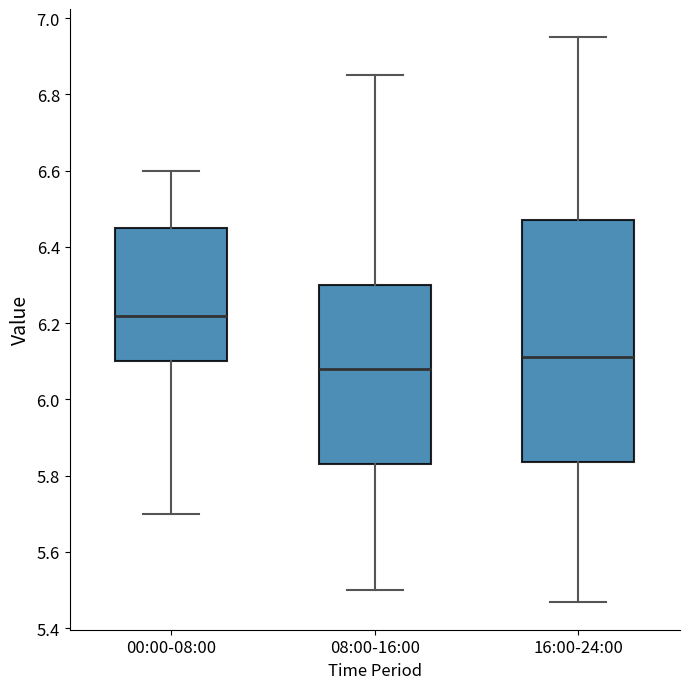

Which box's median line is the lowest?

08:00-16:00